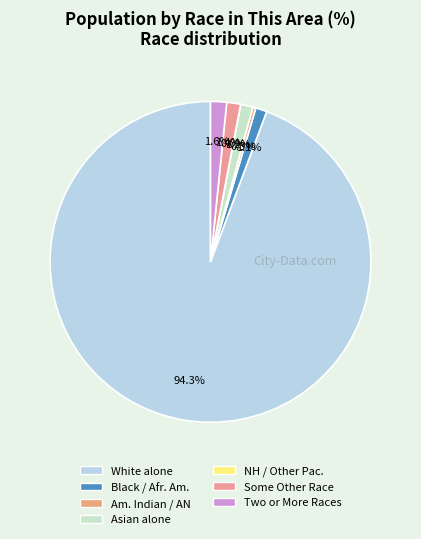

To the nearest percent, what is the difference between the largest and smallest slice percentages?

94%